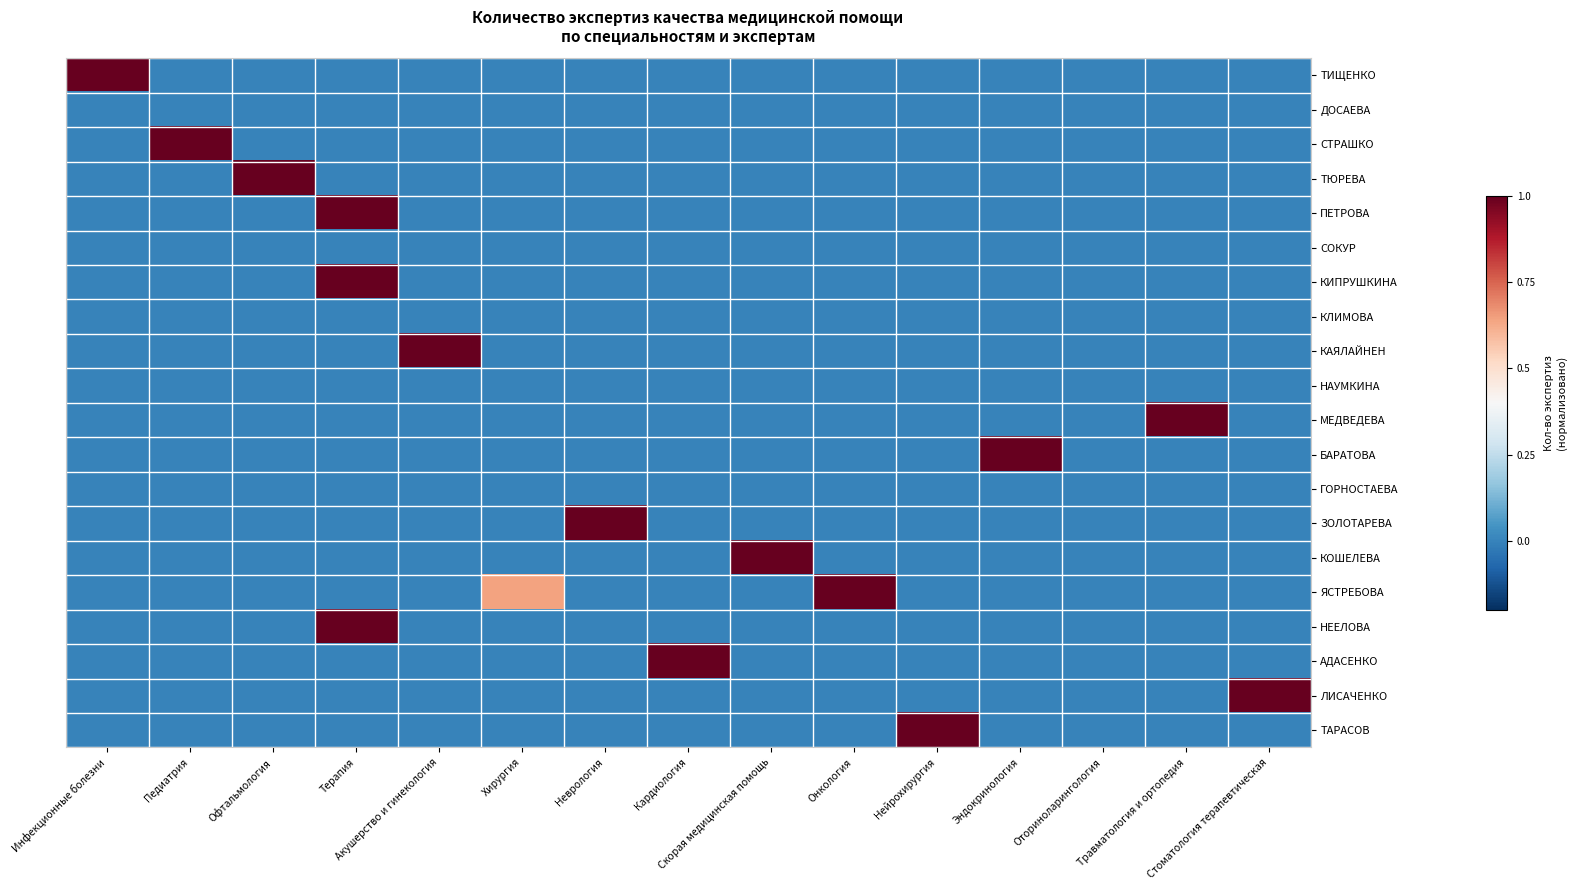

Which series has the largest total across all categories?

ЯСТРЕБОВА